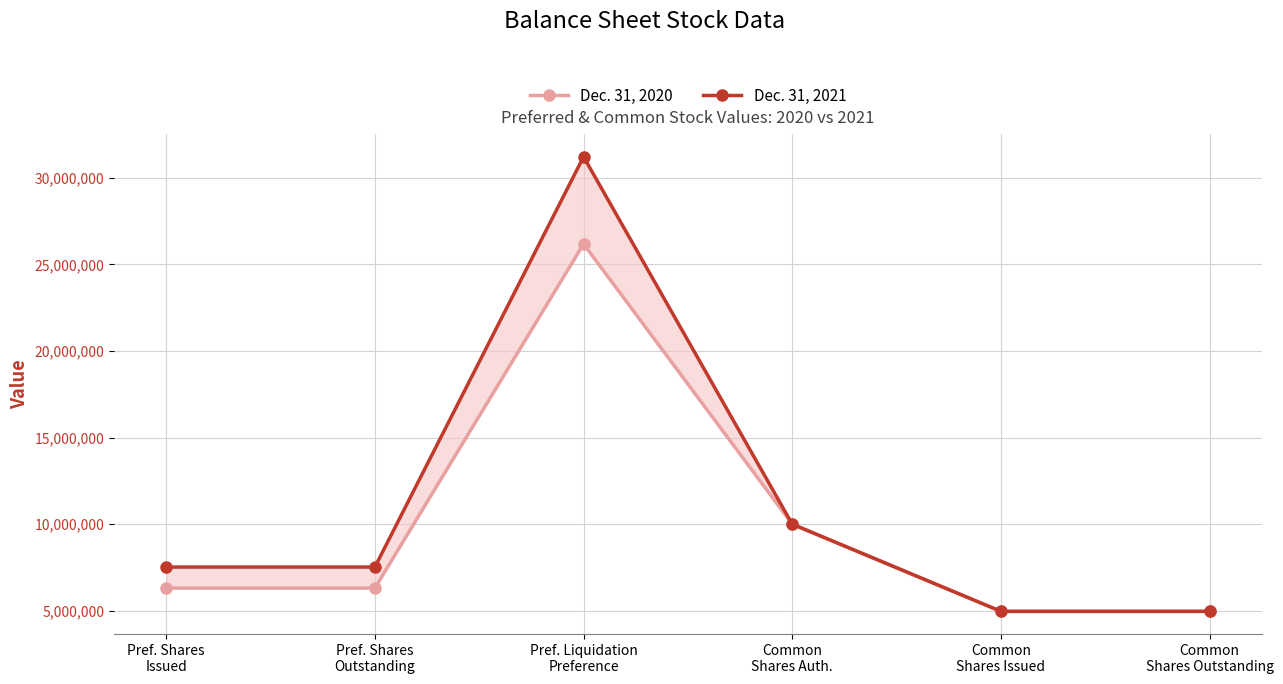

Reading left to right, what are all the values shown in this chart?

Dec. 31, 2020: 6309508	6309508	26184458	10000000	4964529	4964529
Dec. 31, 2021: 7523539	7523539	31222687	10000000	4964529	4964529